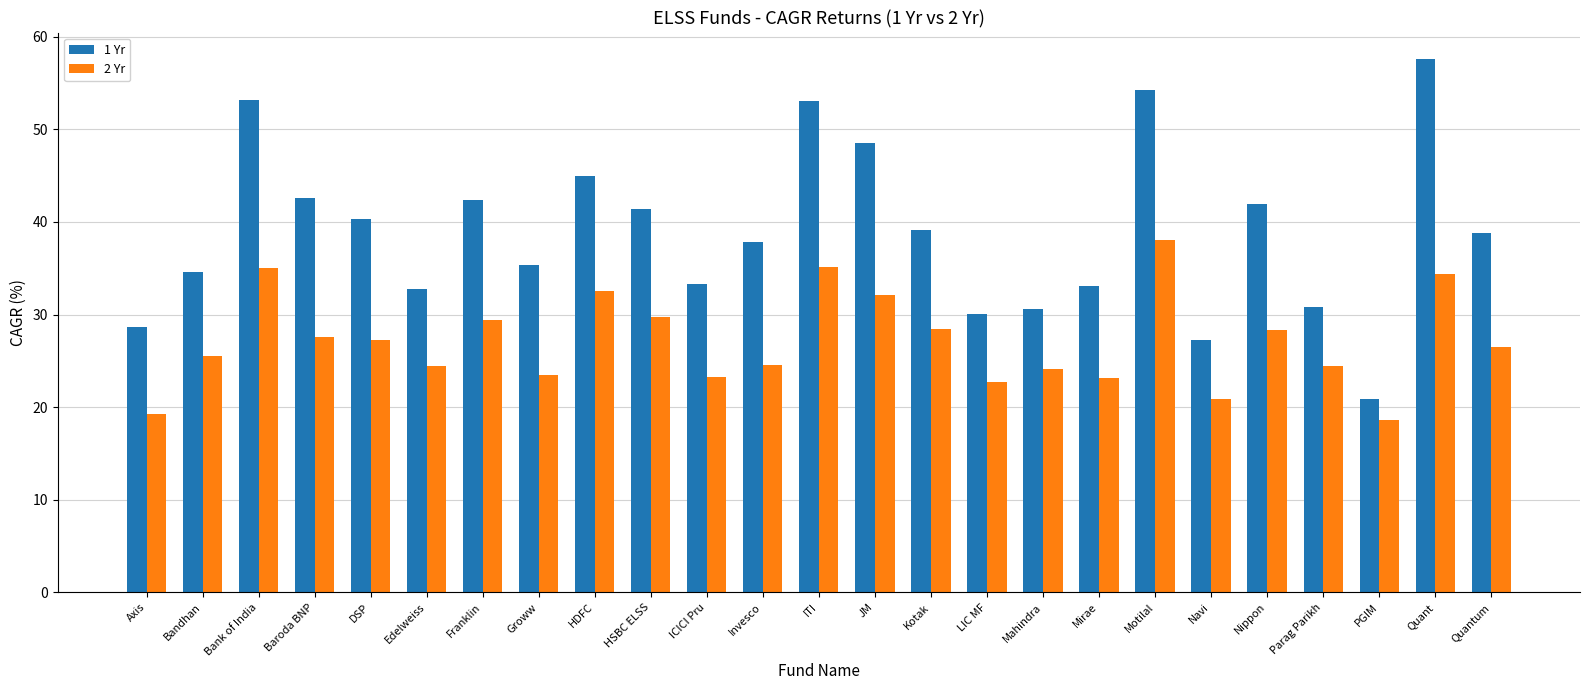

What is the difference between the 1 Yr values at JM and Navi?

21.2